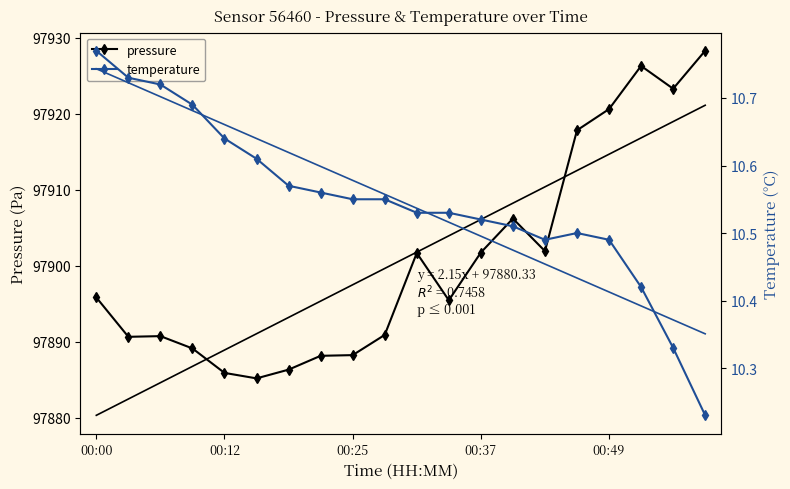

The temperature series shows 18.4 at 6. True or false?

False